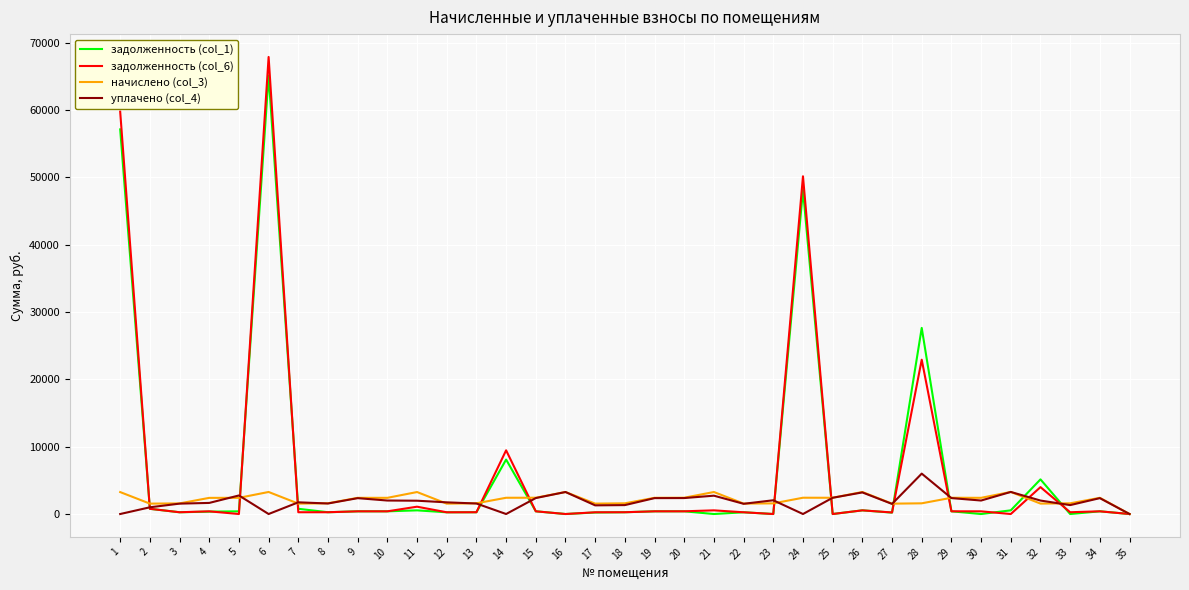

The value of задолженность (col_1) at 33 is 43595.7. True or false?

False